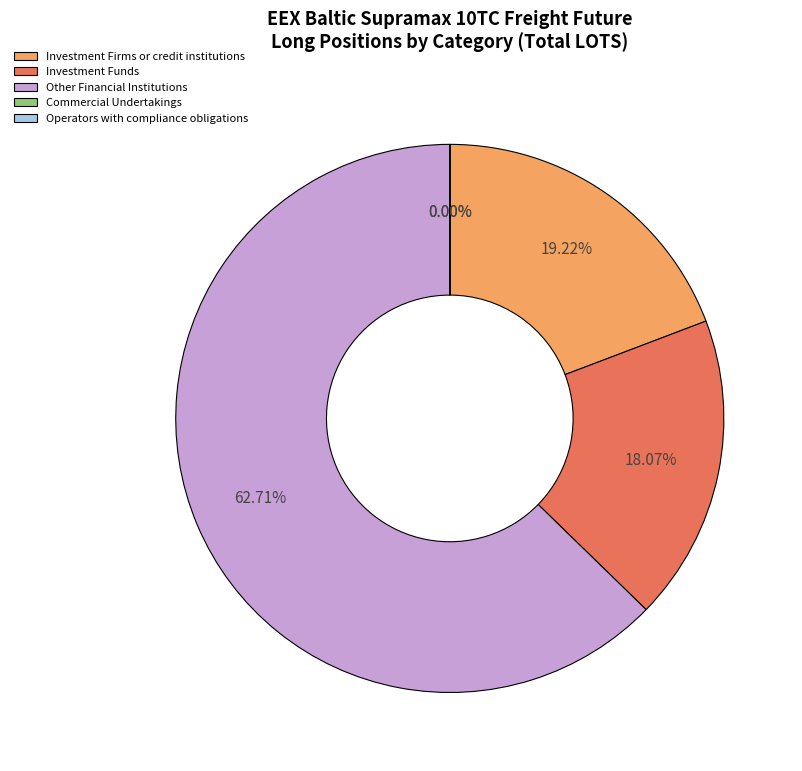

Is there a majority slice in this chart?

Yes